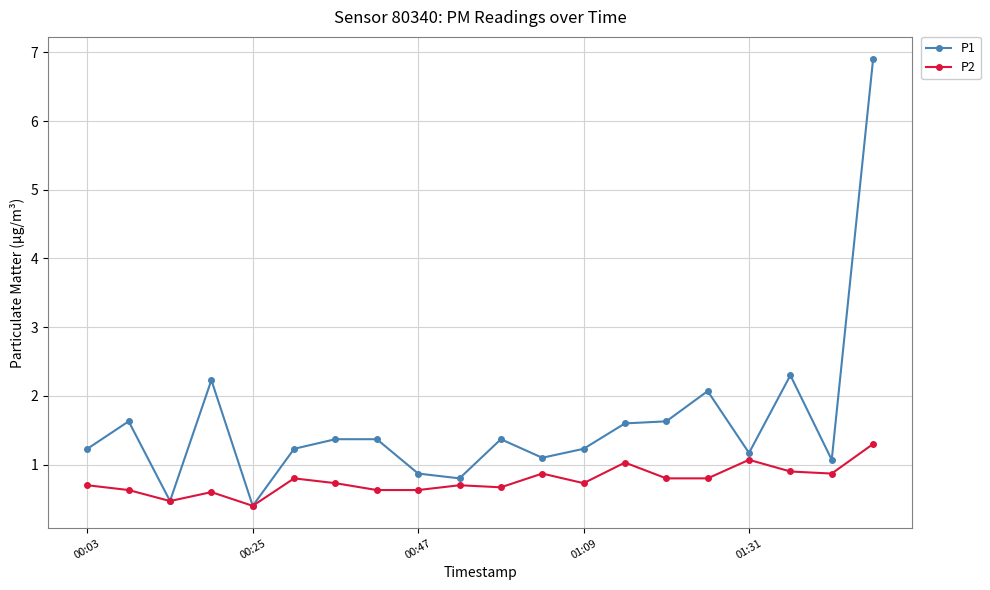

What is the value of the P2 point at the 2nd from the left?

0.6